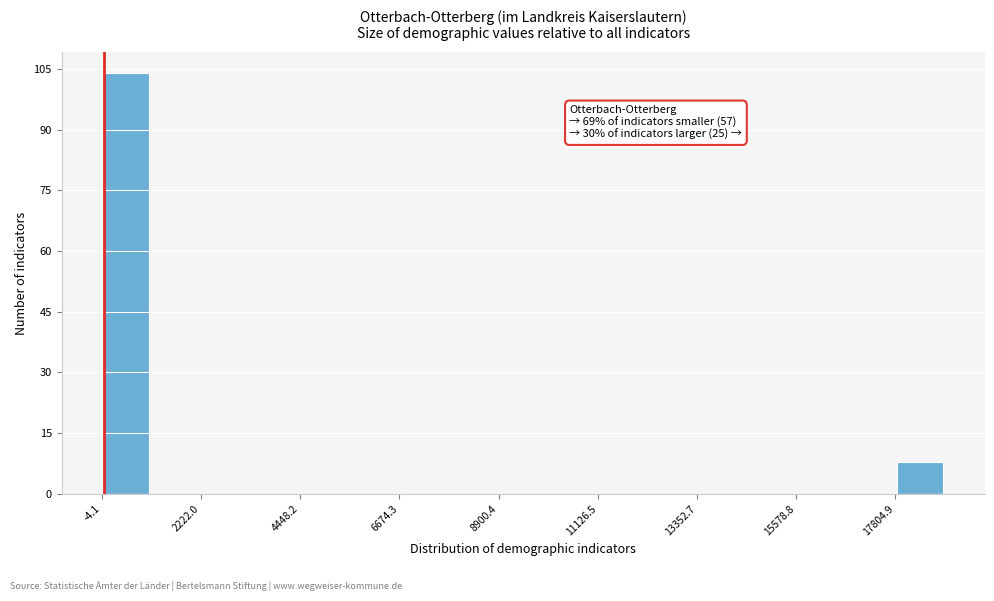

Read against the x-axis, roughly where is the centre of the tallest bar?

500